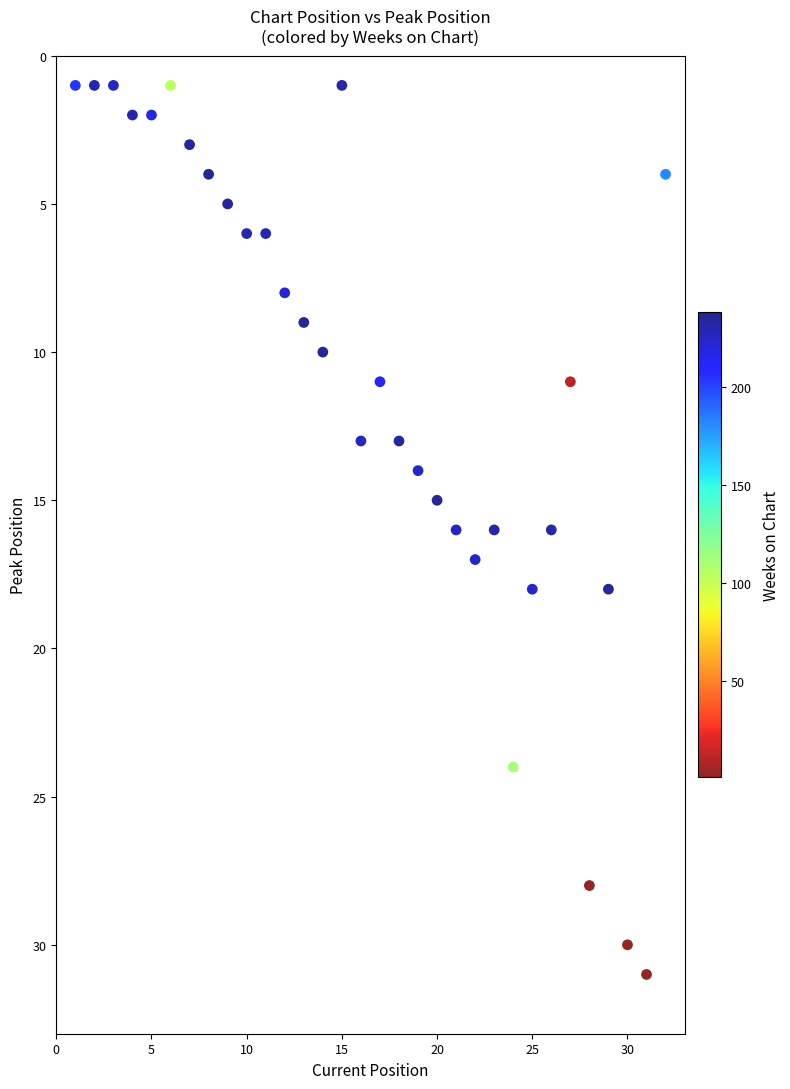

What is the range of Y values (max minus min)?

30